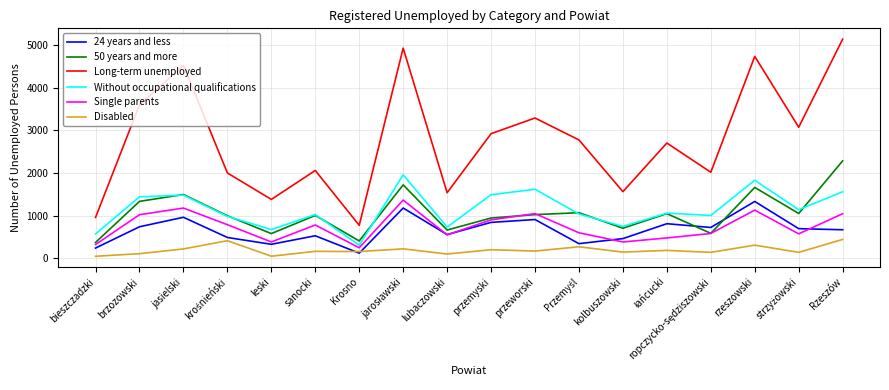

The value of Single parents at jasielski is 1175. True or false?

True